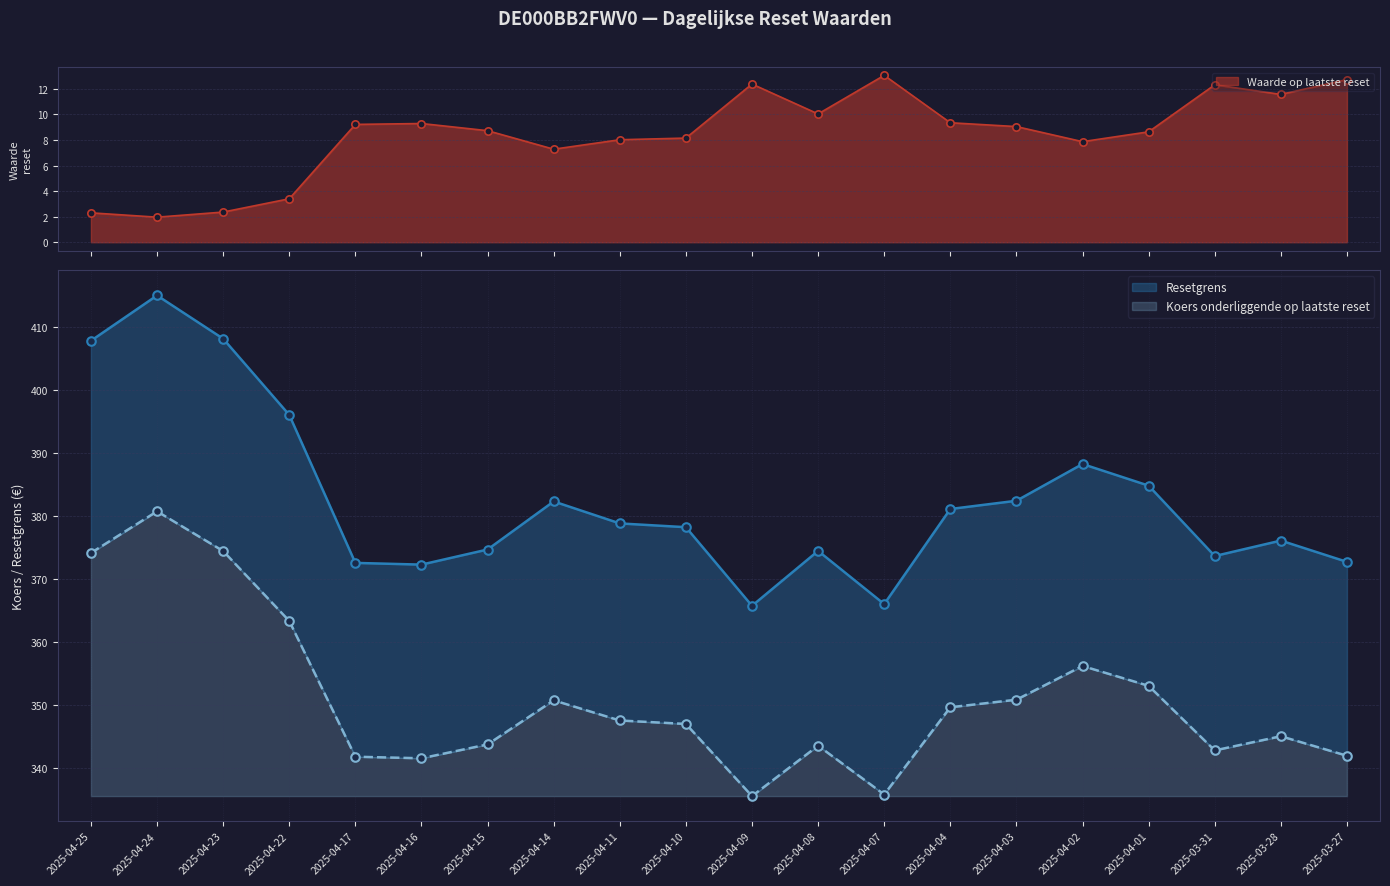

Which series has the widest spread of Y values?

Resetgrens